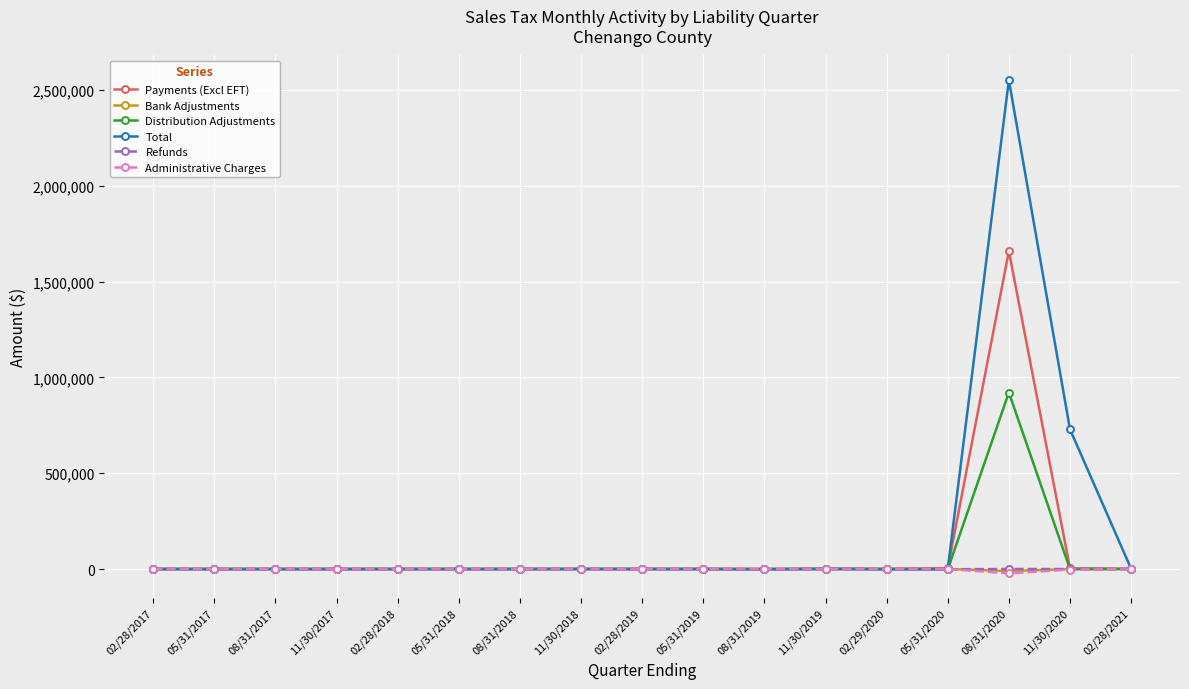

At which category is the sum across all series the highest?

08/31/2020